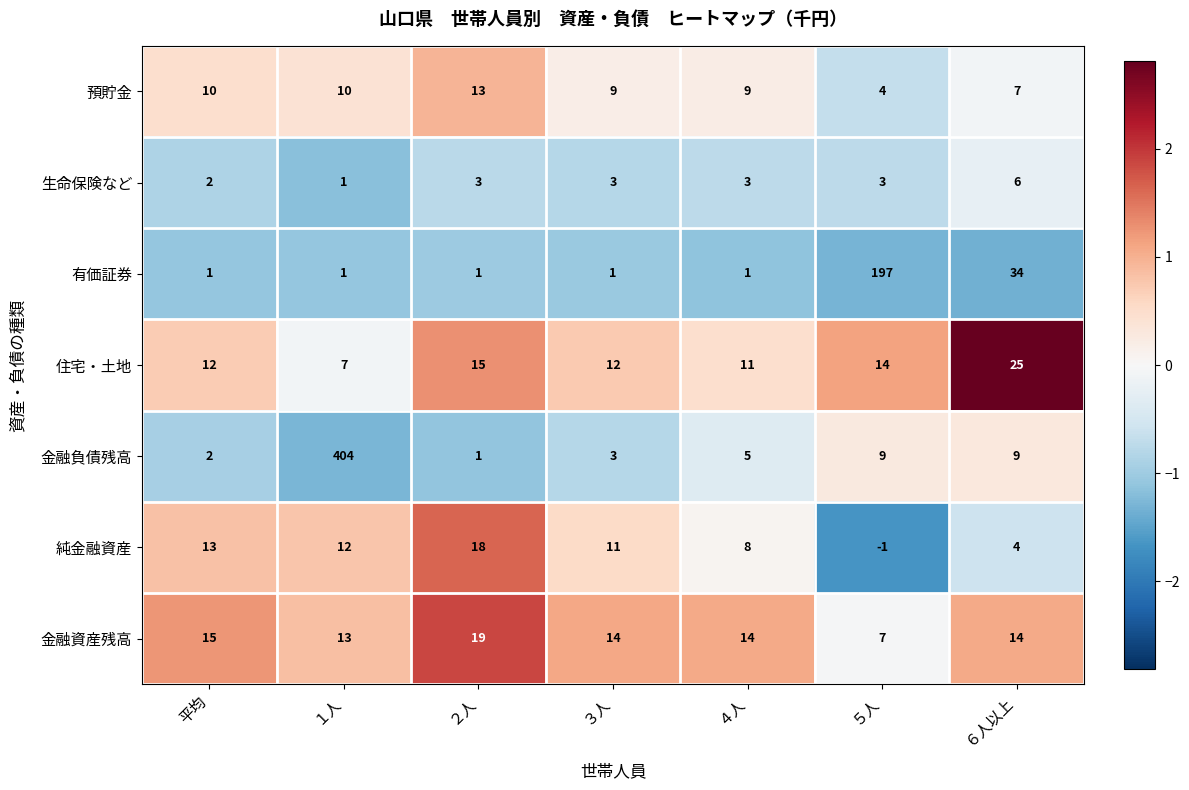

What is the maximum value for 生命保険など?

6